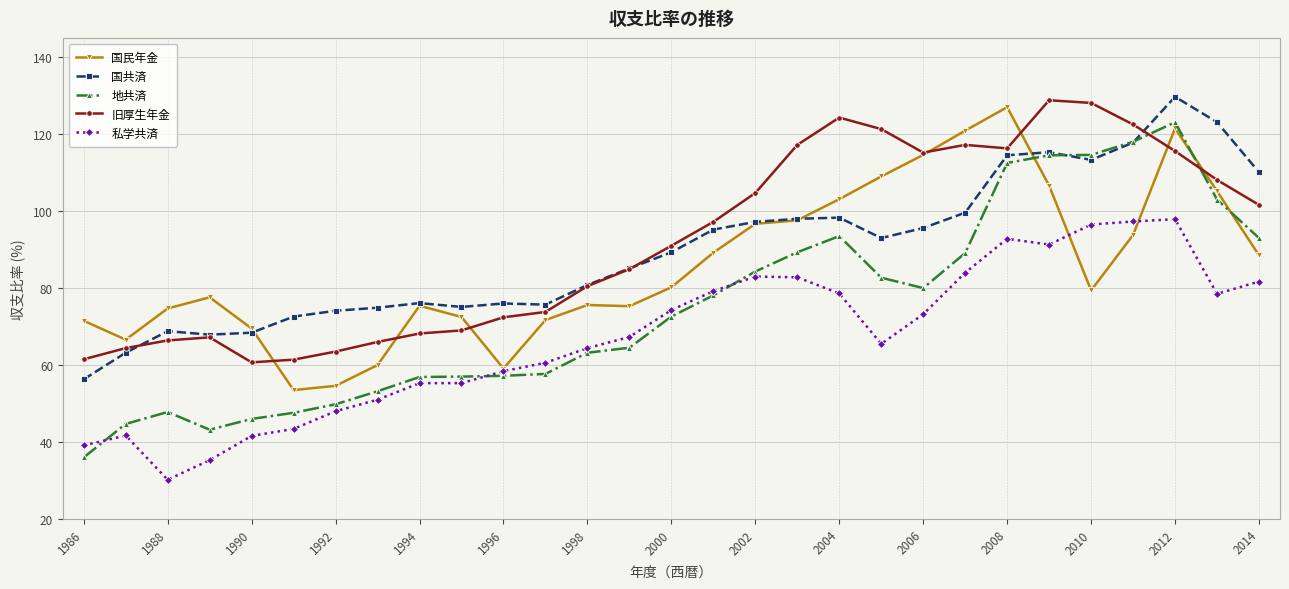

True or false: 国民年金 and 地共済 intersect in this chart.

True